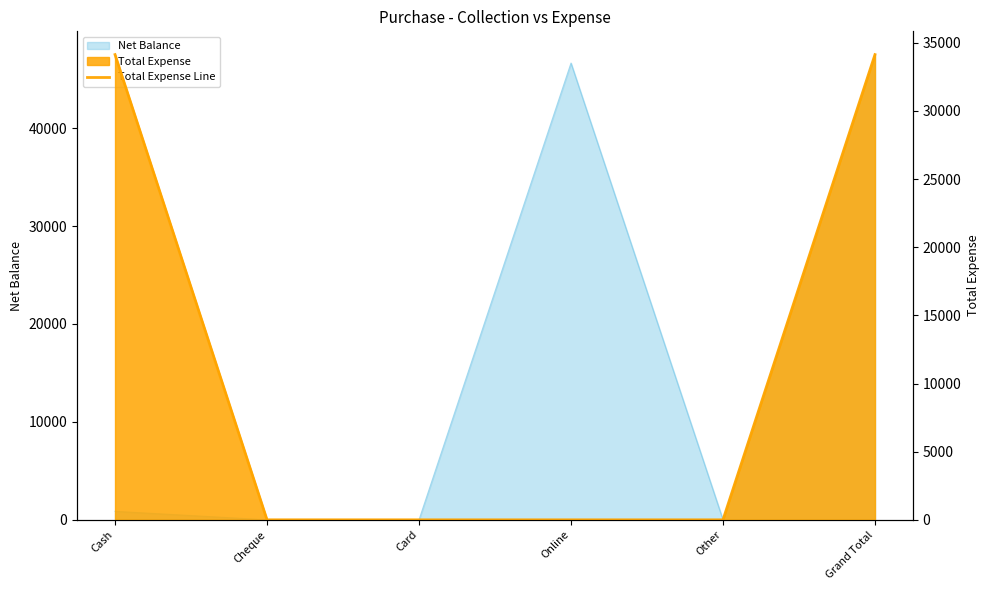

List the labels in order of value, smallest first.

Cheque, Card, Online, Other, Cash, Grand Total